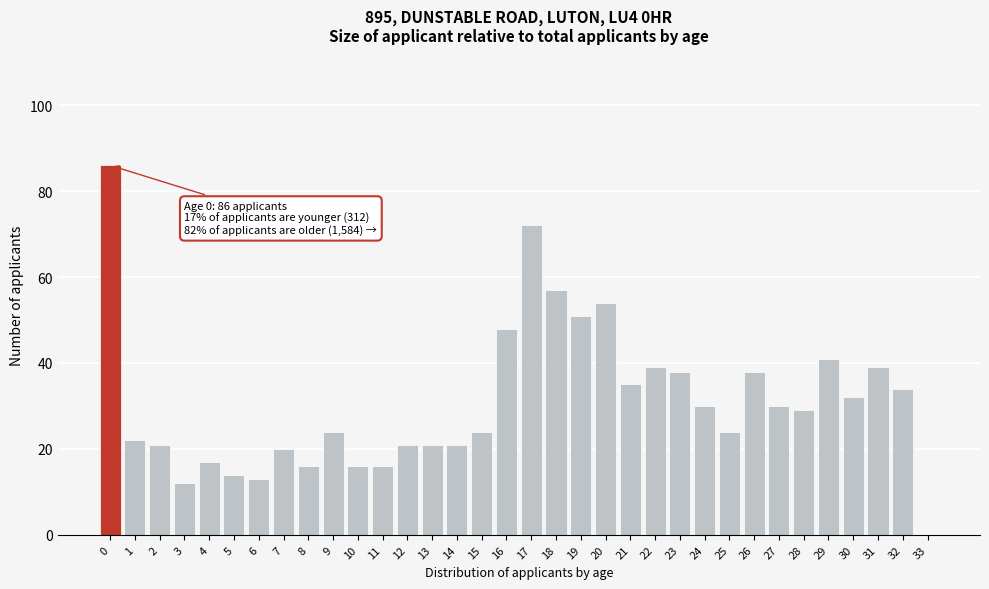

The chart shows a value of 20 at 7. True or false?

True